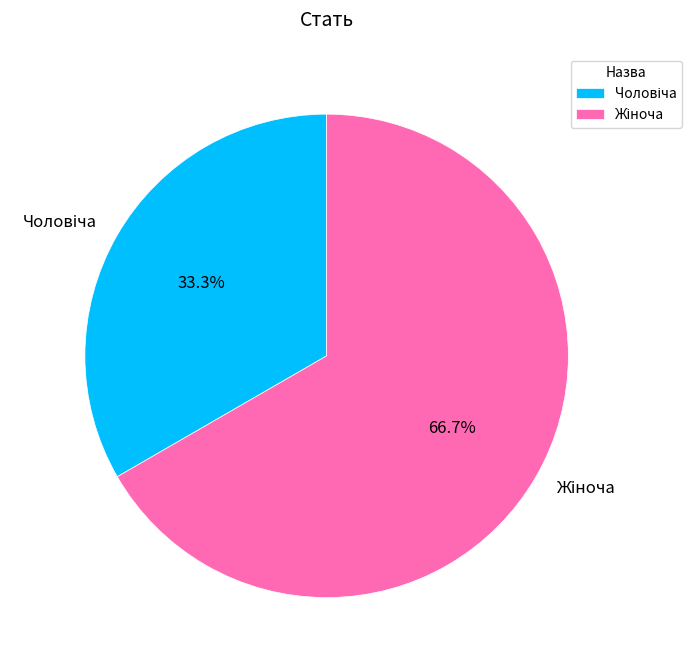

Is there a majority slice in this chart?

Yes